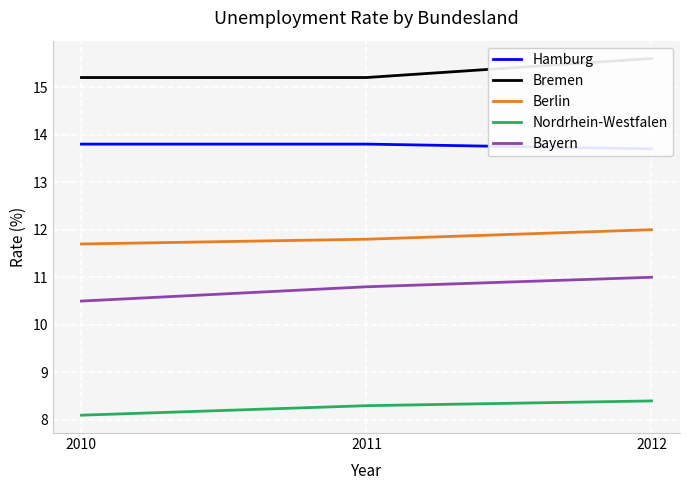

What is the greatest value displayed?

15.6